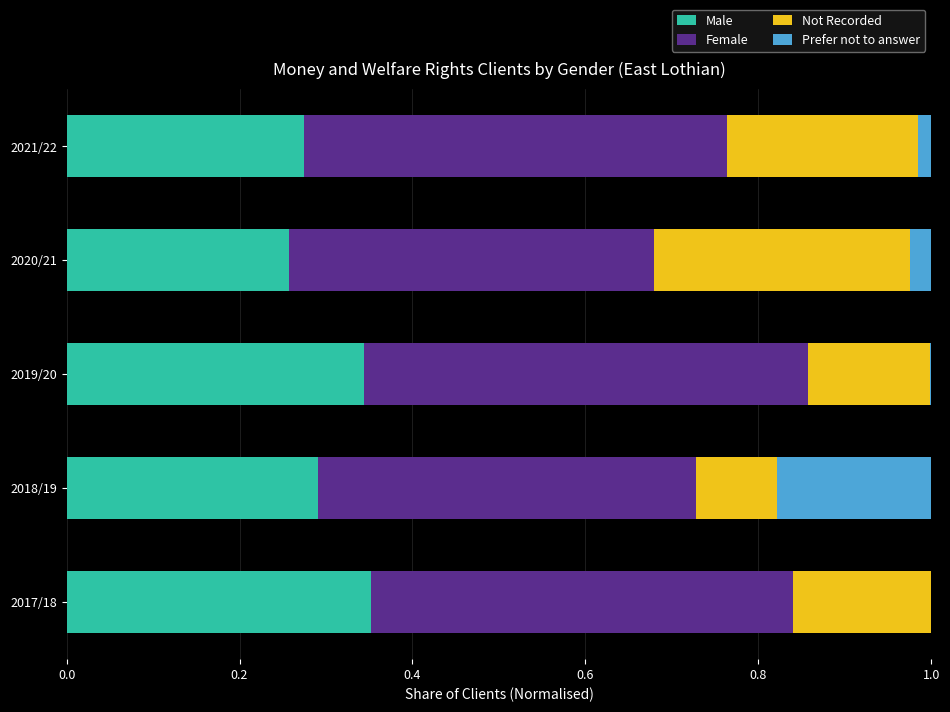

What is the total value across all series at 2017/18?

1.0